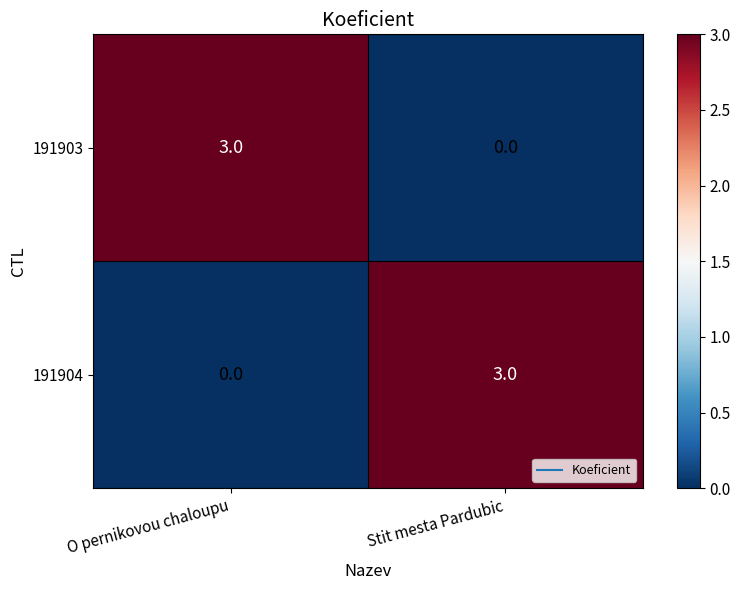

What is the highest value of the 191904 series?

3